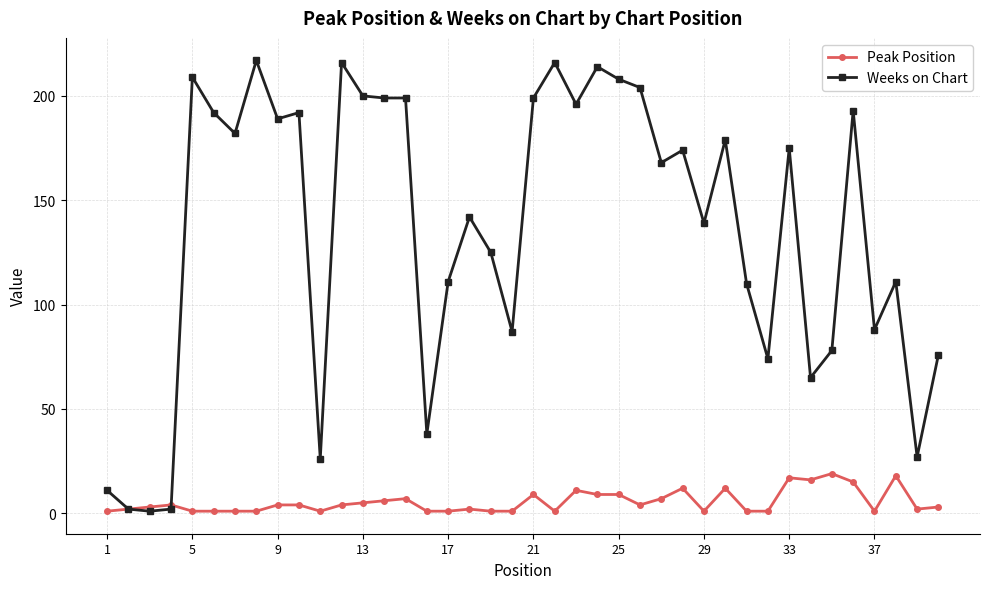

True or false: Weeks on Chart has more than 2 interior local peaks.

True